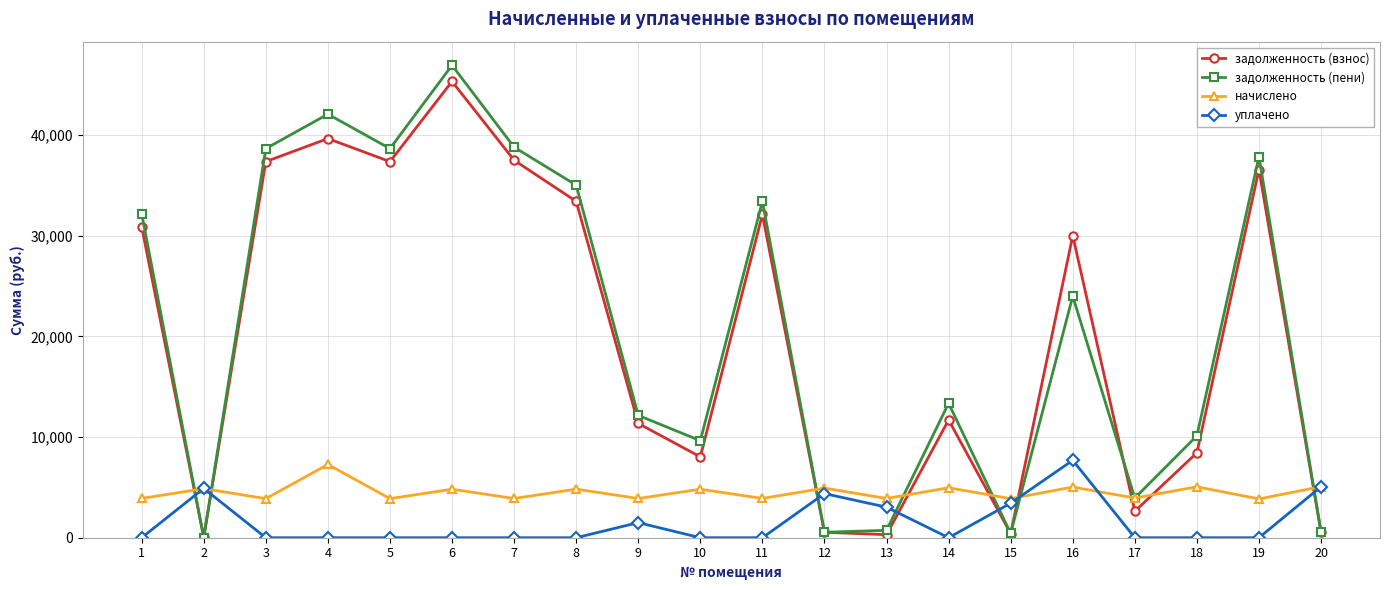

At which category is the sum across all series the highest?

6